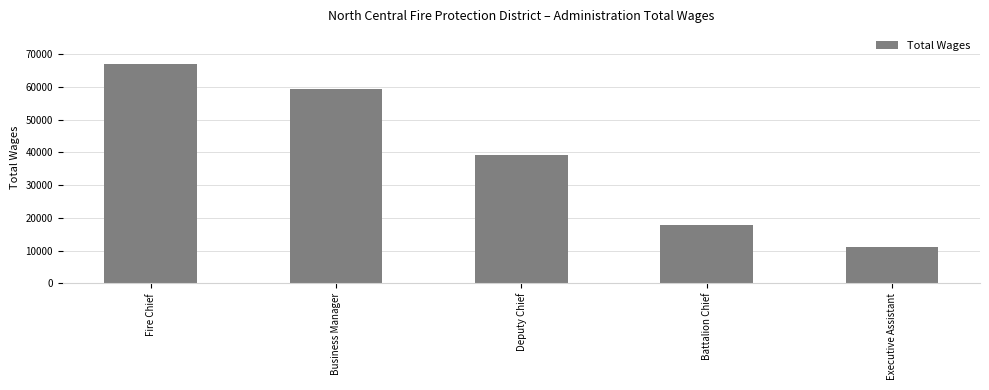

The value at Deputy Chief is 39278. True or false?

True